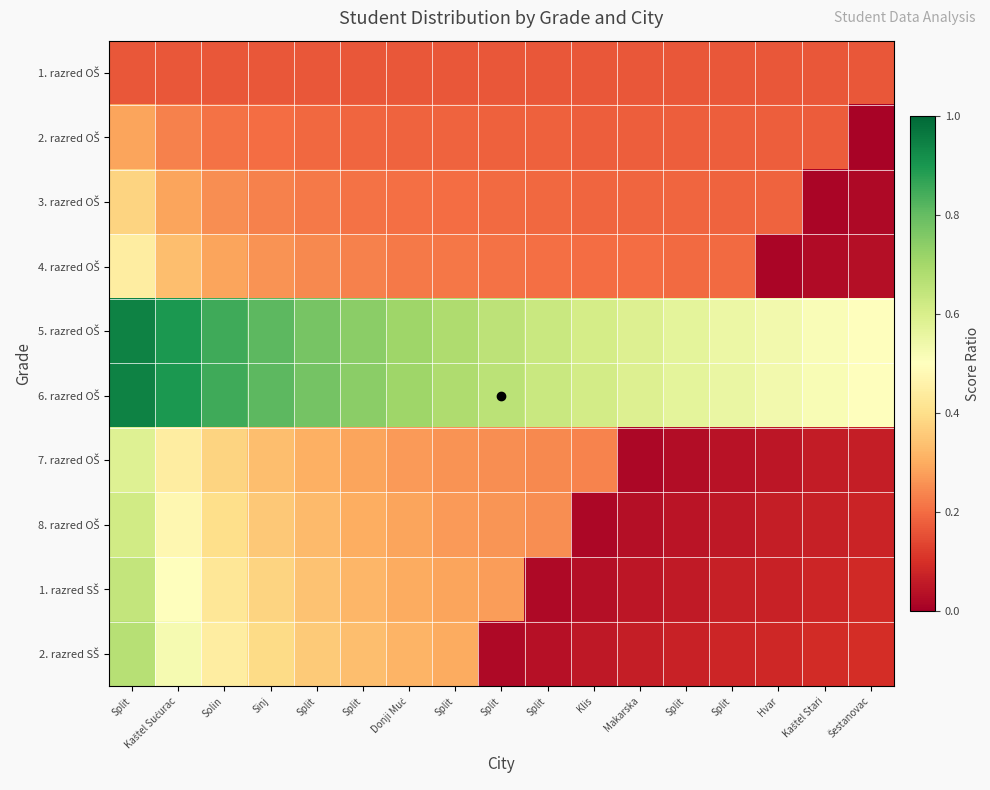

Rank the series by their maximum value, from lowest to highest.

1. razred OŠ, 2. razred OŠ, 3. razred OŠ, 4. razred OŠ, 7. razred OŠ, 8. razred OŠ, 1. razred SŠ, 2. razred SŠ, 5. razred OŠ, 6. razred OŠ